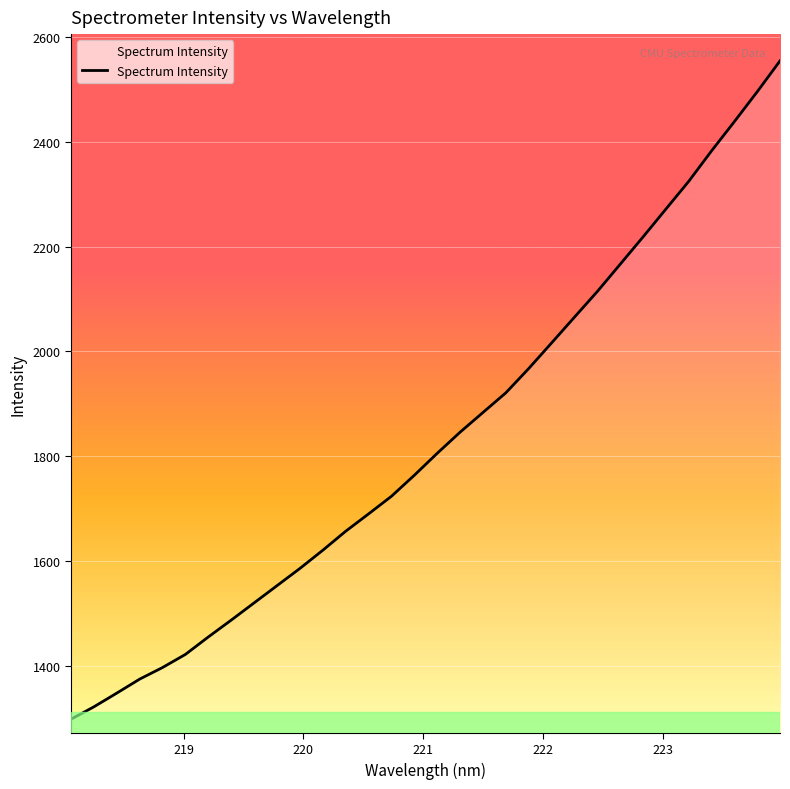

What is the smallest value displayed?

1297.8